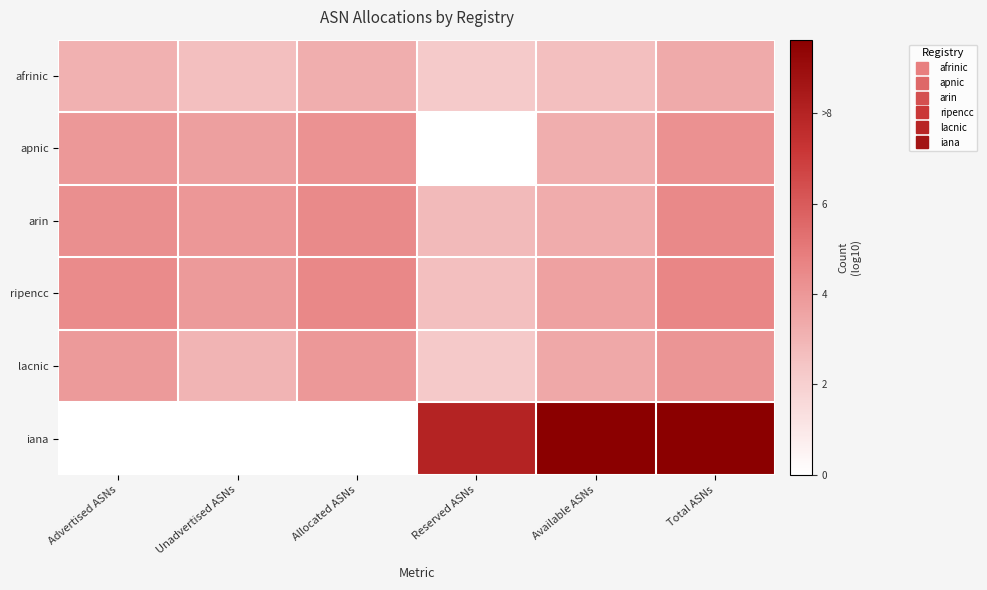

What is the spread (max minus min) of values at Advertised ASNs?

4.4